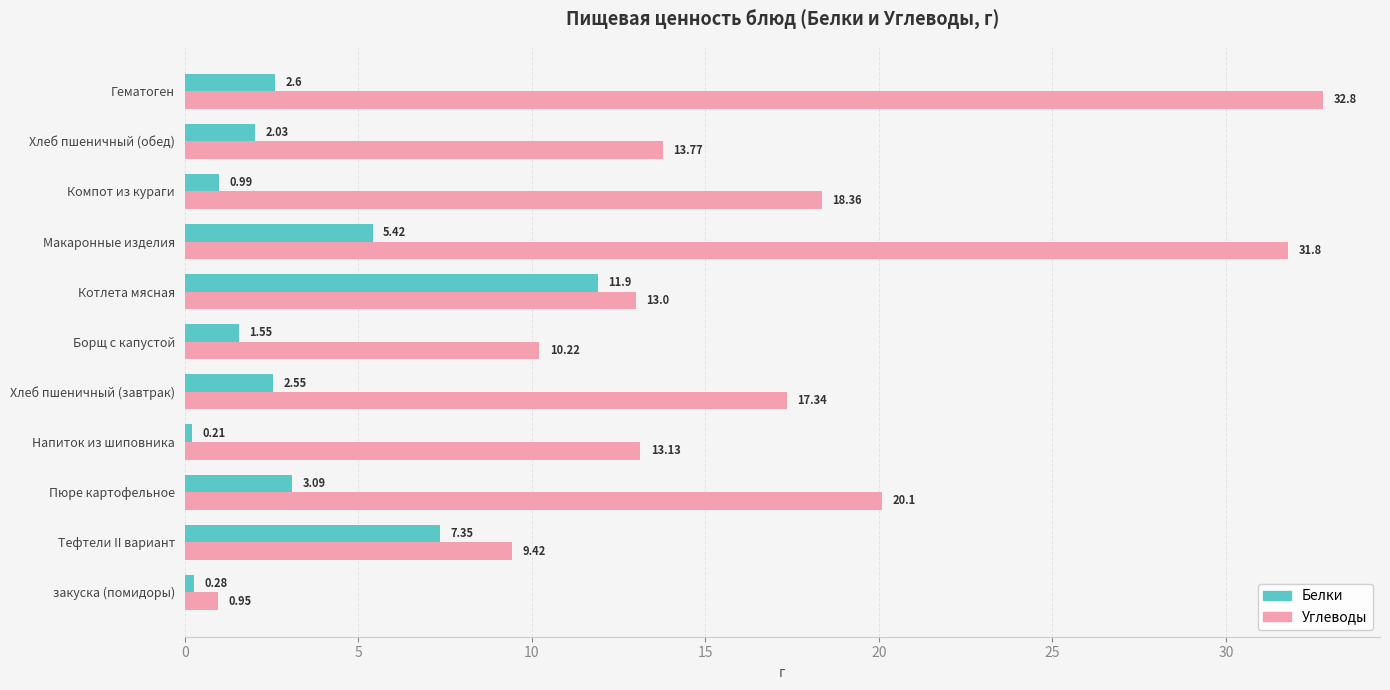

What is the total value across all series at Хлеб пшеничный (завтрак)?

19.9